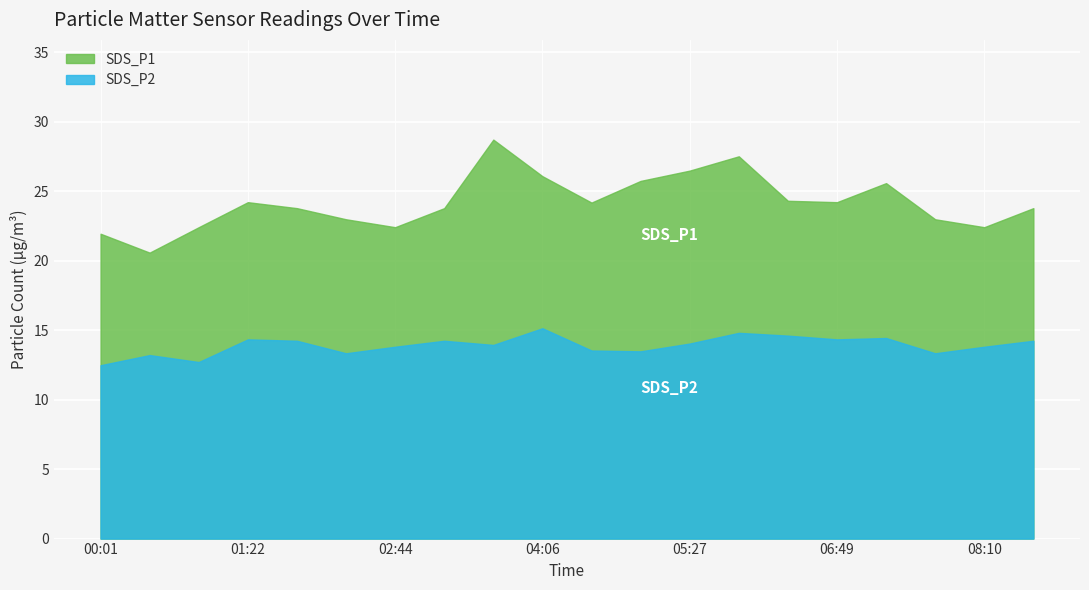

At which label is SDS_P2 closest to 13?

00:28